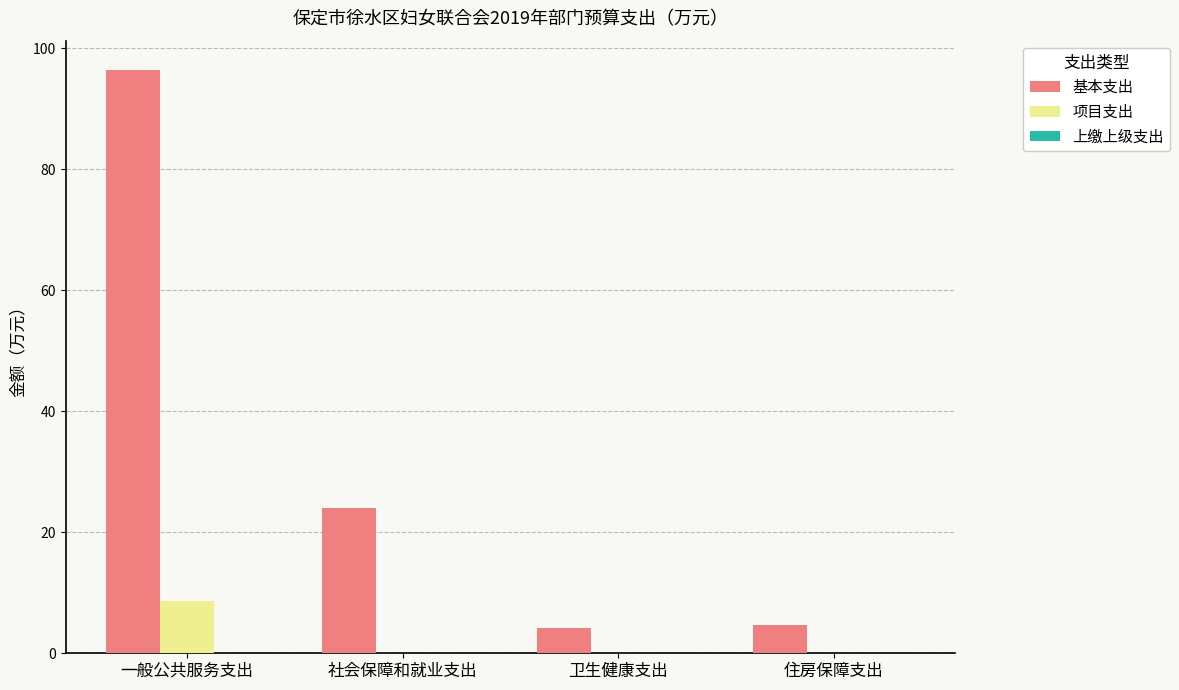

At which category is the sum across all series the highest?

一般公共服务支出